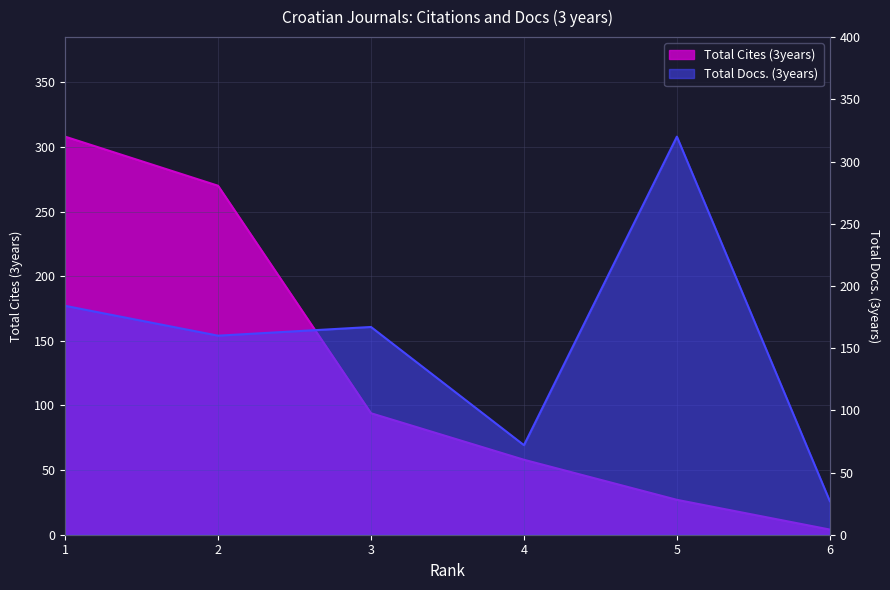

Rank the categories by Total Cites (3years) value from lowest to highest.

6, 5, 4, 3, 2, 1